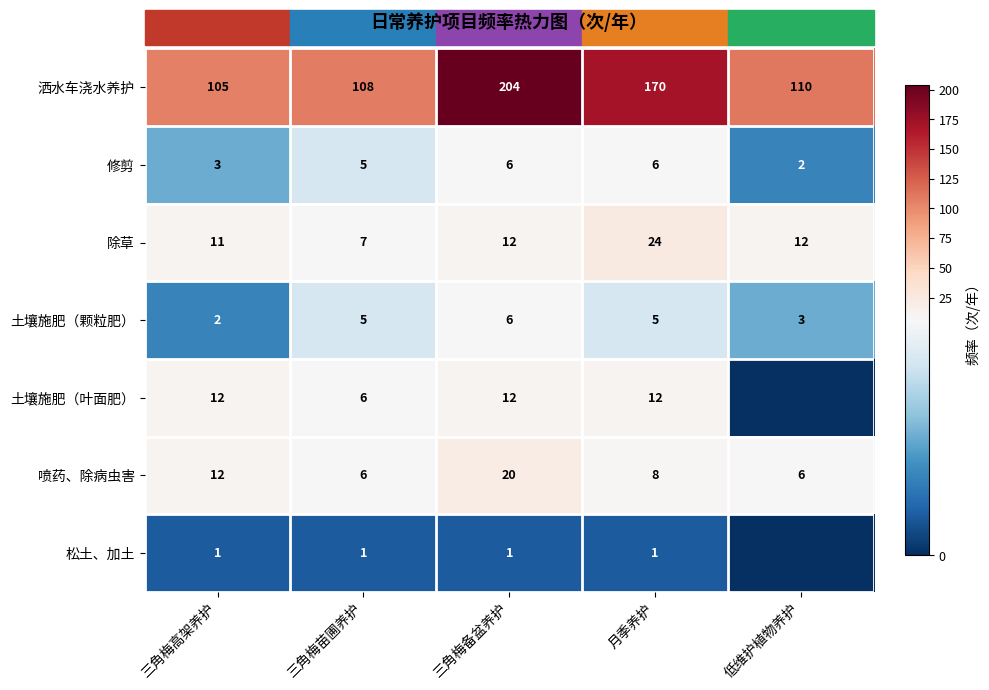

Is it true that 喷药、除病虫害 equals 6 at 低维护植物养护?

True